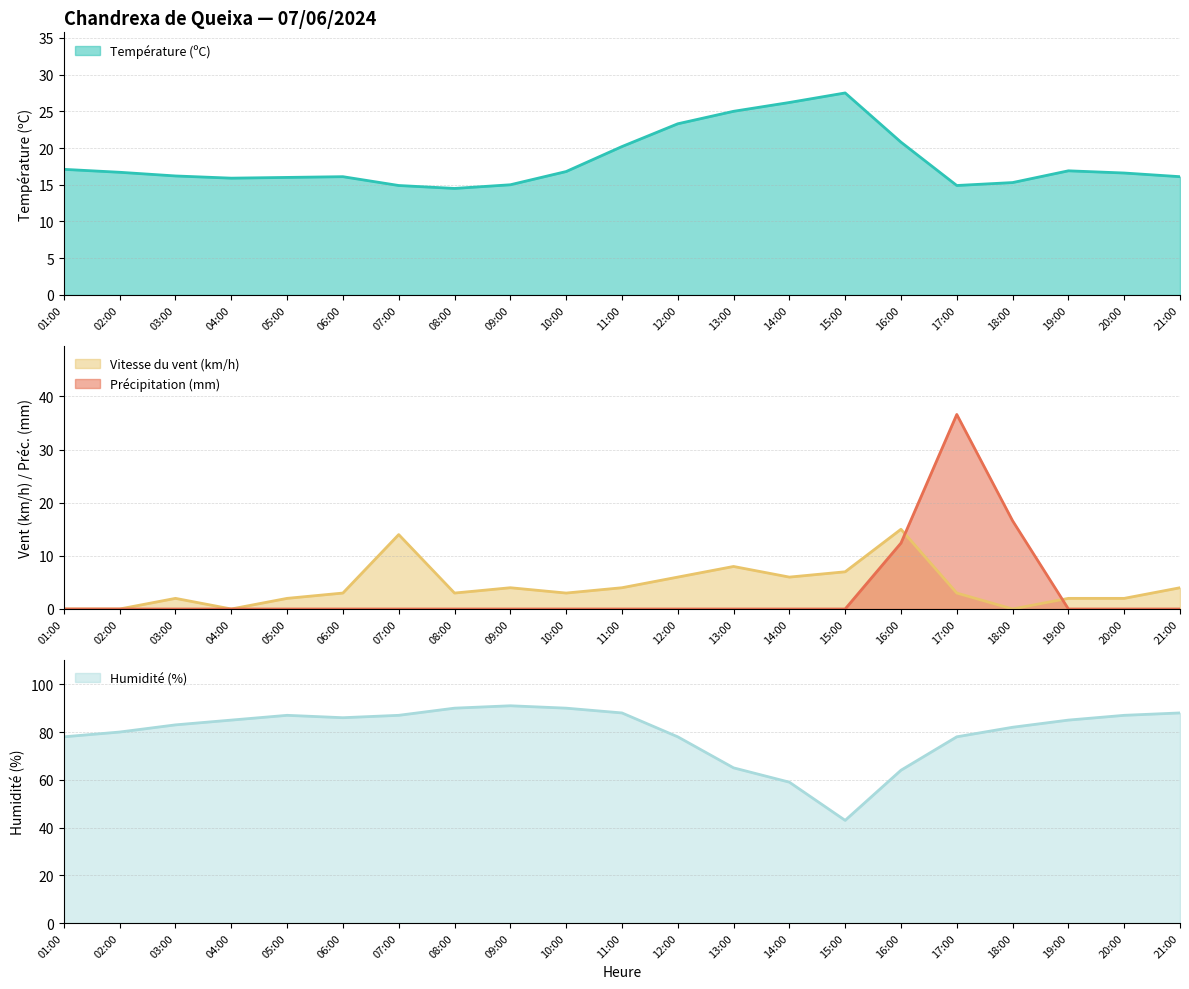

What is the difference between the maximum and second lowest values in the Température (ºC) series?

12.6